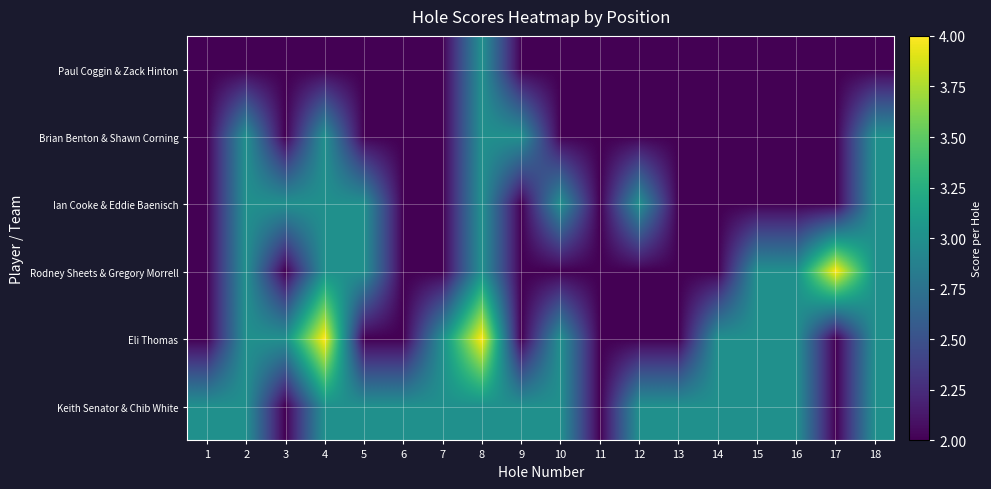

Which series has the largest total across all categories?

Keith Senator & Chib White